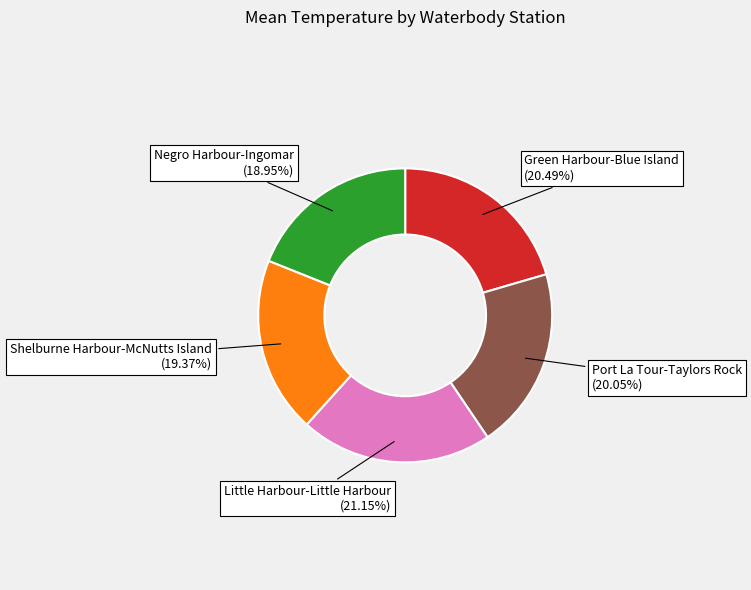

How many slices are in this pie chart?

5